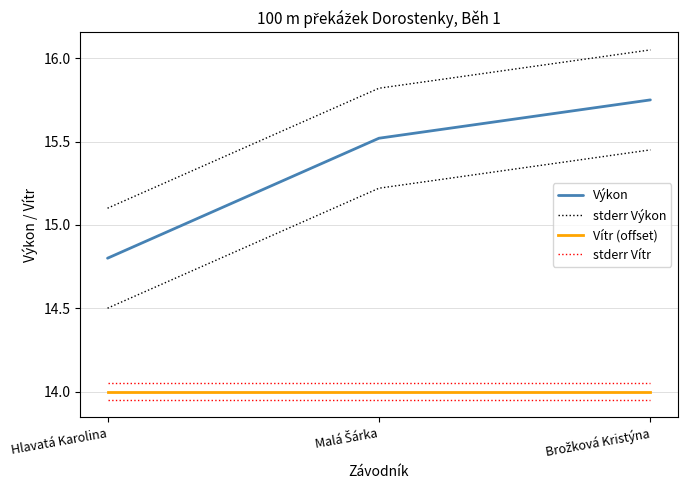

Reading left to right, list all the values displayed in this chart.

Výkon: Hlavatá Karolina=14.8	Malá Šárka=15.5	Brožková Kristýna=15.8
stderr Výkon: Hlavatá Karolina=15.1	Malá Šárka=15.8	Brožková Kristýna=16.1
Vítr (offset): Hlavatá Karolina=14.0	Malá Šárka=14.0	Brožková Kristýna=14.0
stderr Vítr: Hlavatá Karolina=14.1	Malá Šárka=14.1	Brožková Kristýna=14.1